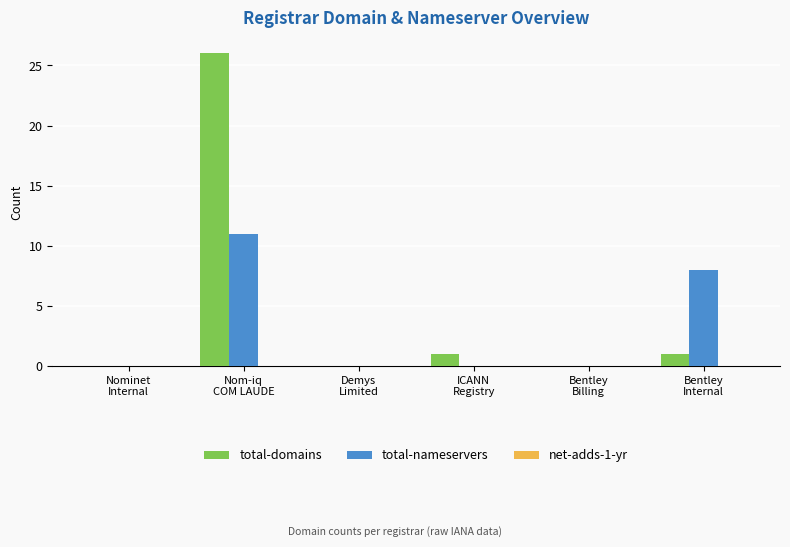

At which category is the sum across all series the highest?

Nom-iq
COM LAUDE